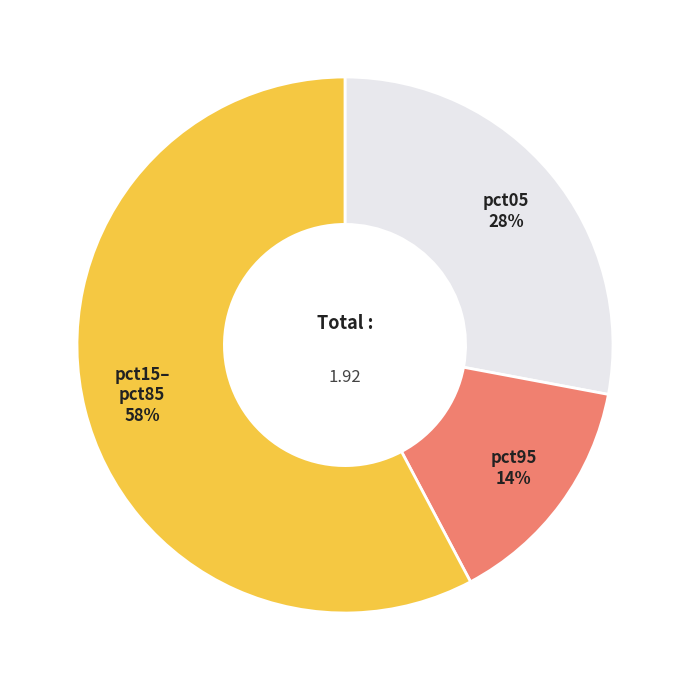

To the nearest percent, what is the average slice percentage?

33%